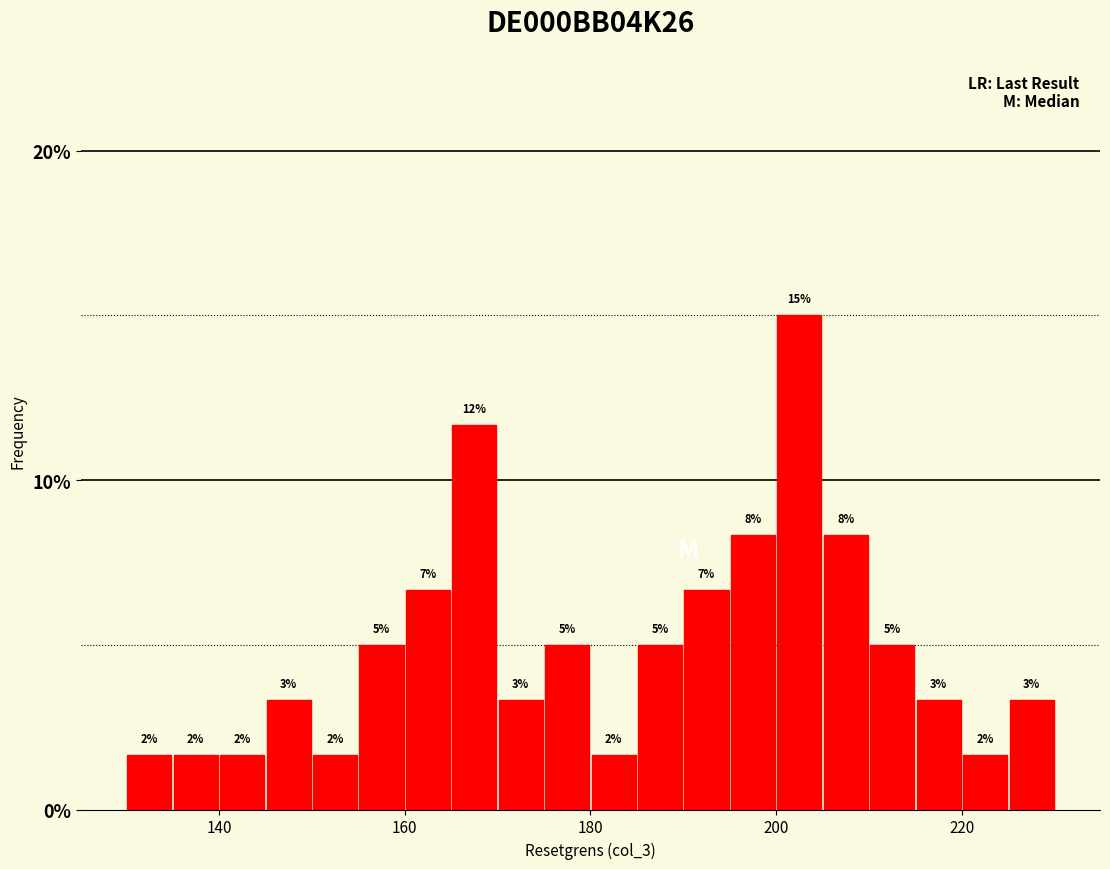

Read against the x-axis, roughly where is the centre of the tallest bar?

202